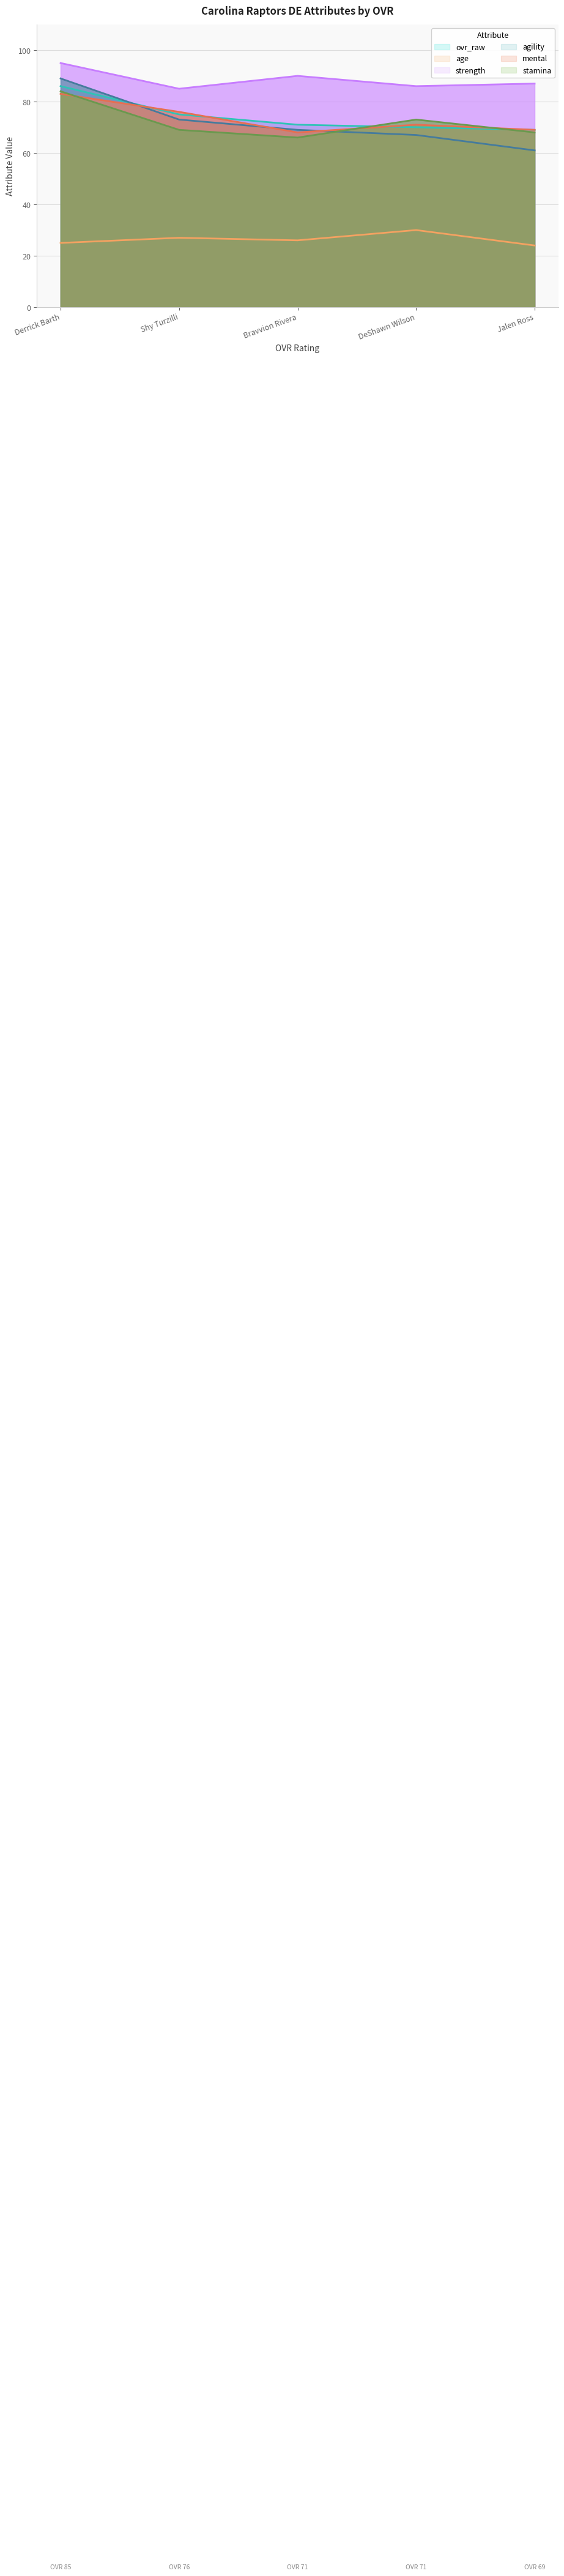

Which category has the lowest value across all series?

Jalen Ross